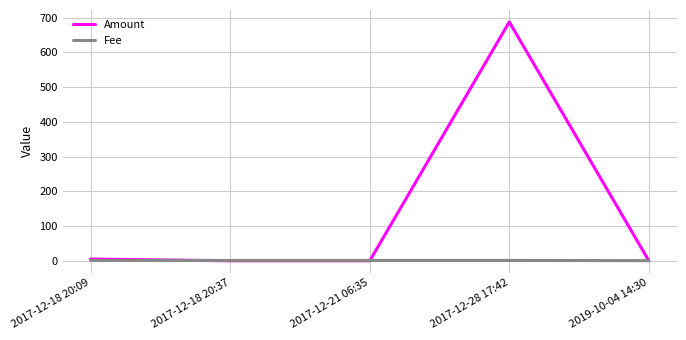

After their last crossing, which series has the higher values: Fee or Amount?

Fee